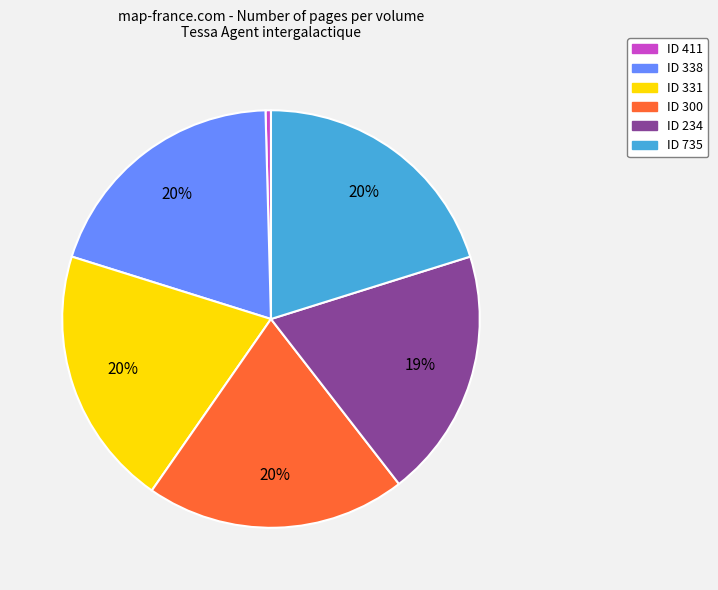

Which category has the smallest portion of the pie?

ID 411